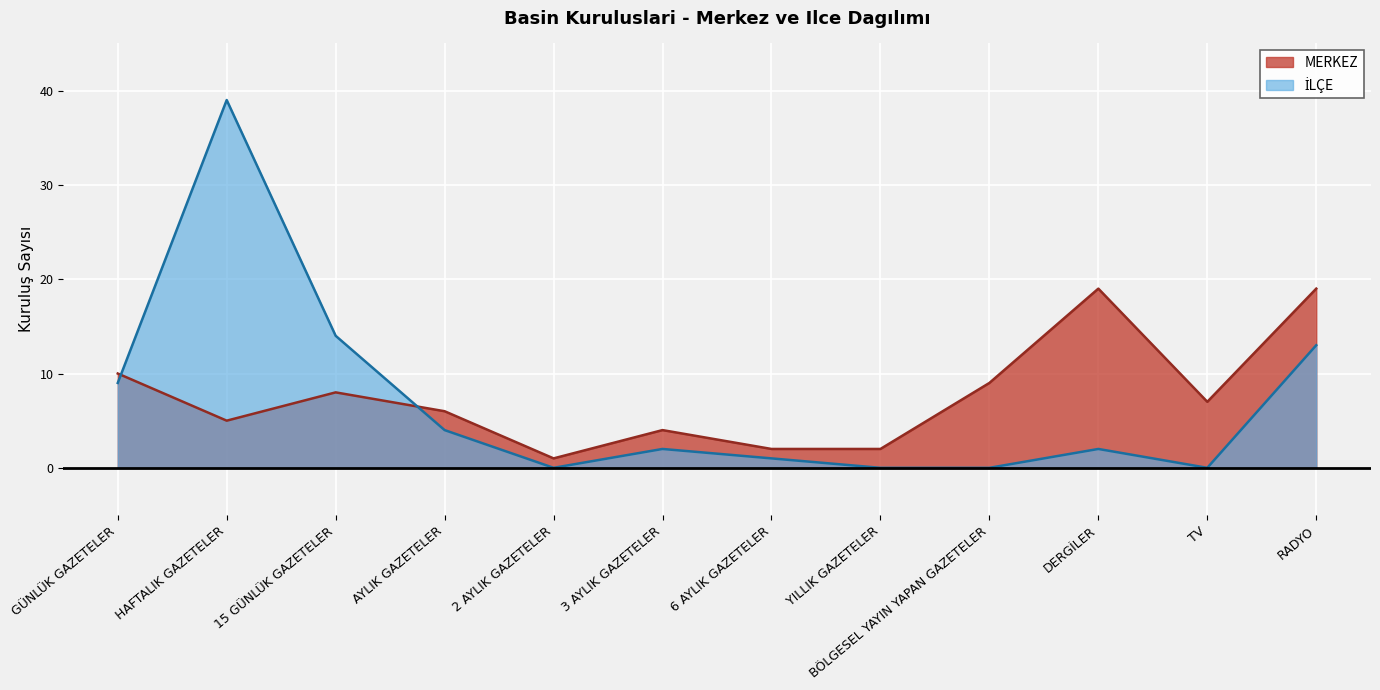

Where do İLÇE and MERKEZ first cross each other?

GÜNLÜK GAZETELER and HAFTALIK GAZETELER